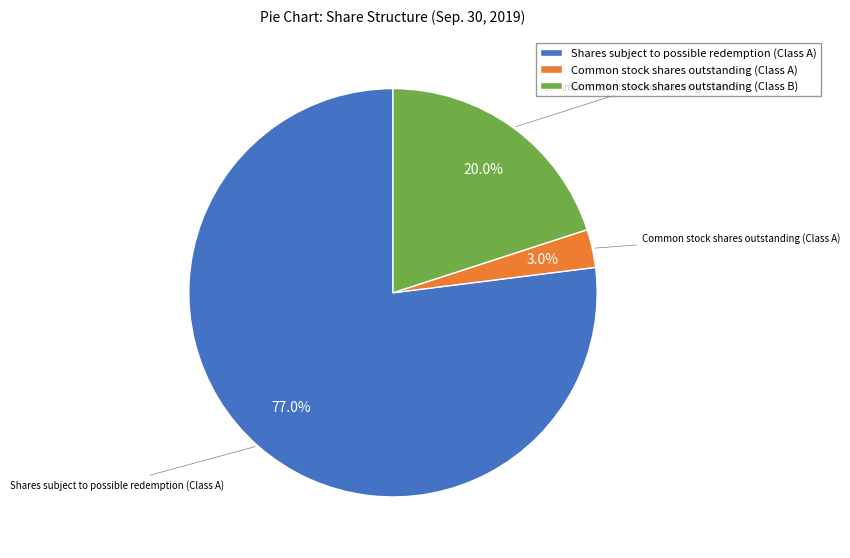

How many segments does this pie chart have?

3